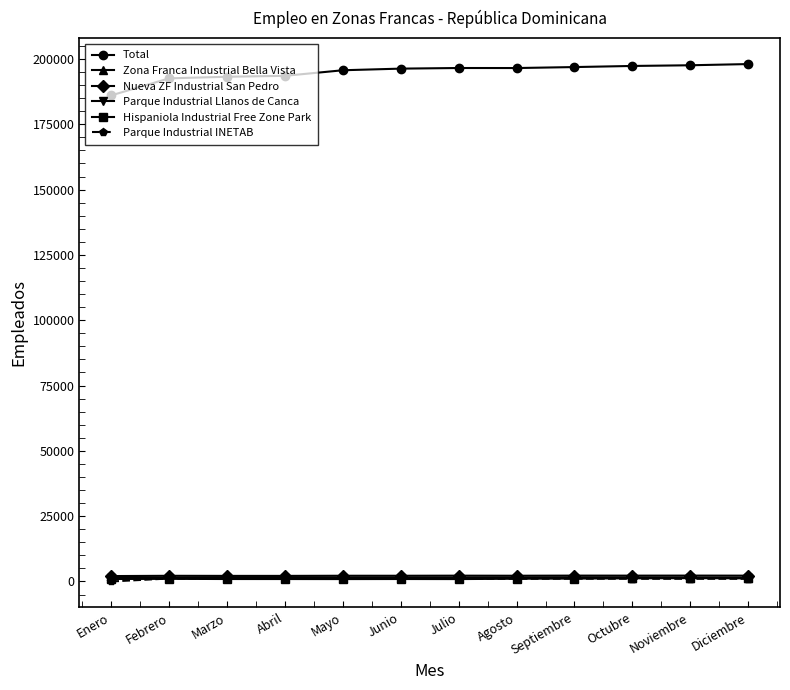

True or false: Nueva ZF Industrial San Pedro has more than 1 points higher than both neighbors.

True